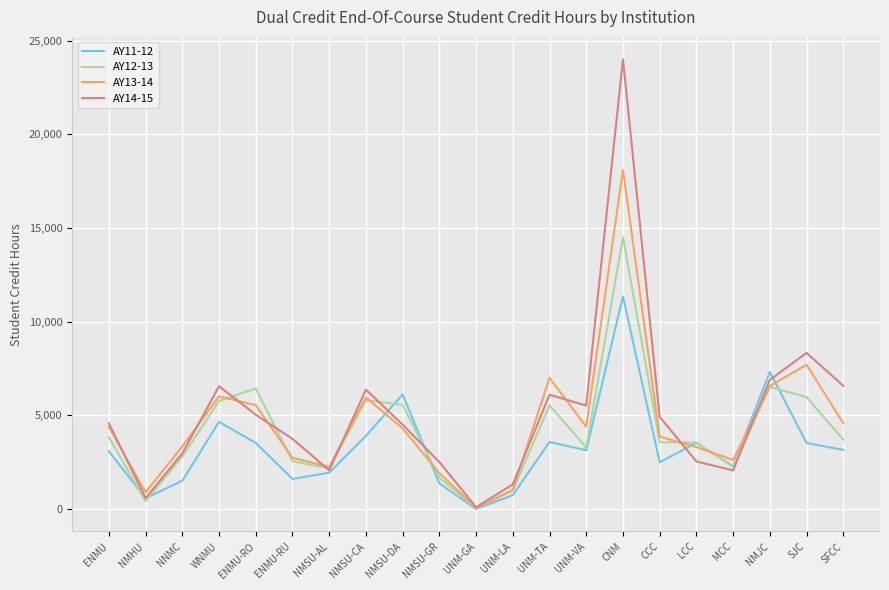

True or false: AY12-13 has a value of 2586.0 at ENMU-RO.

False